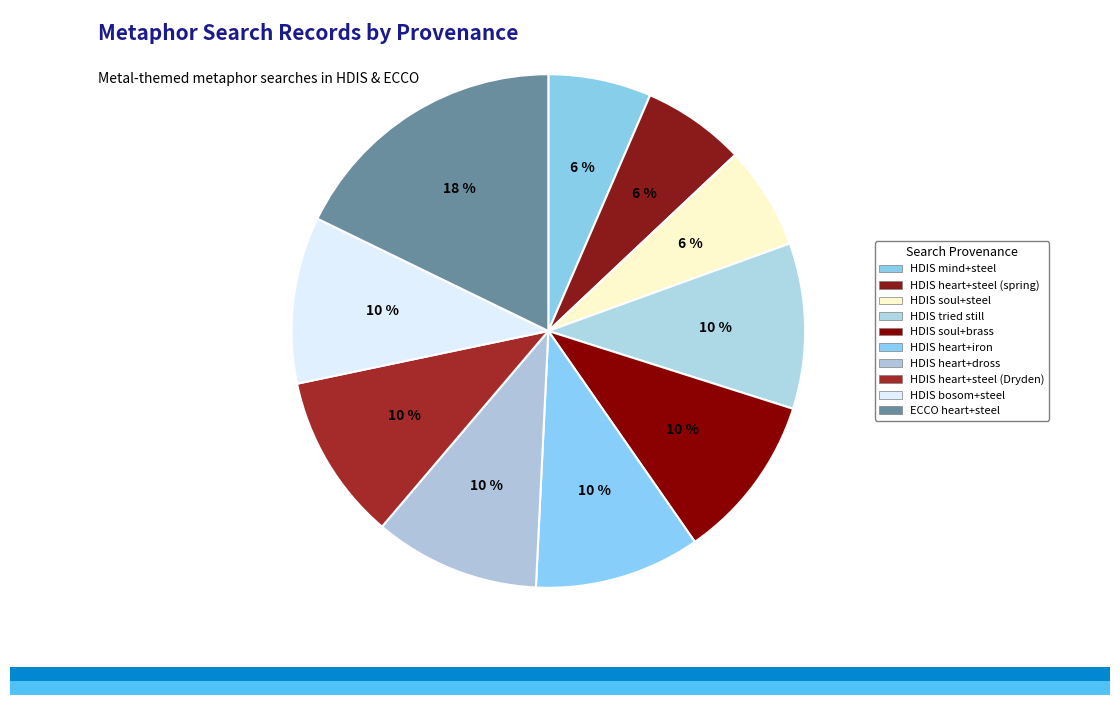

To the nearest percent, what percentage of the pie is HDIS mind+steel?

6%